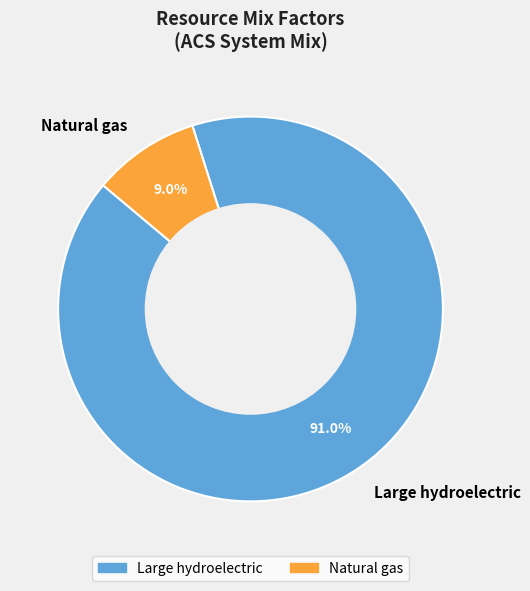

True or false: Natural gas accounts for 15% of the total.

False